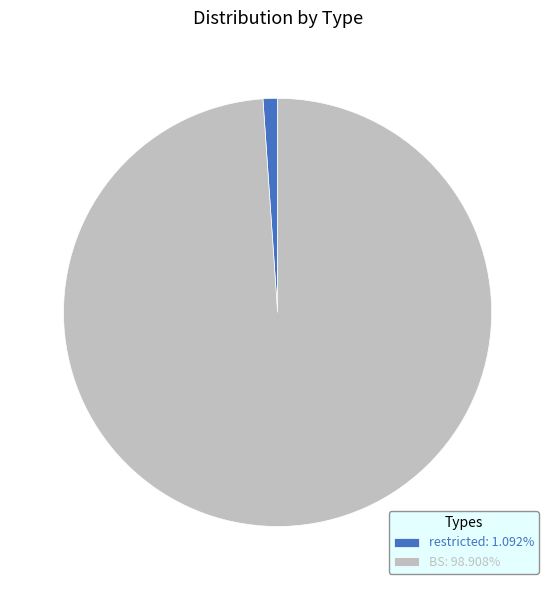

Is there a majority slice in this chart?

Yes